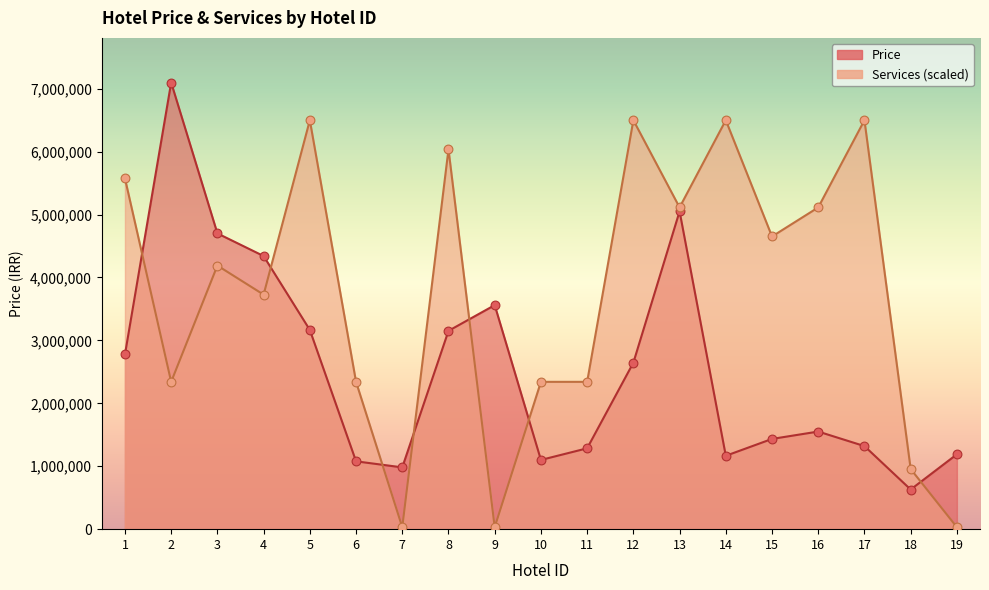

Is the value of Price at 1 greater than the value of Services_count at 5?

No